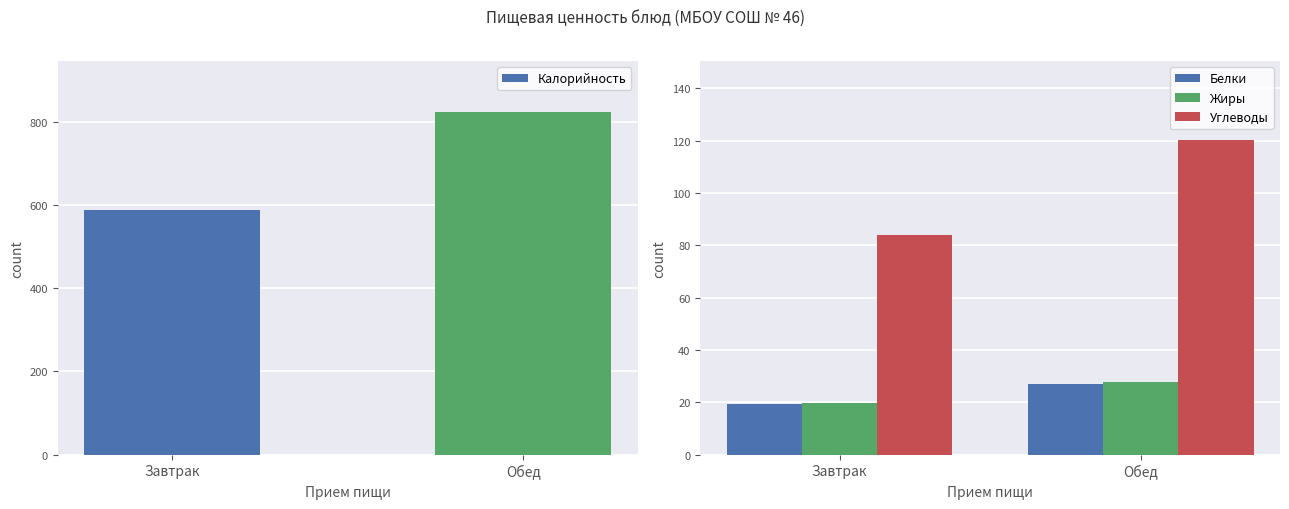

What is the sum of all Углеводы values?

204.1